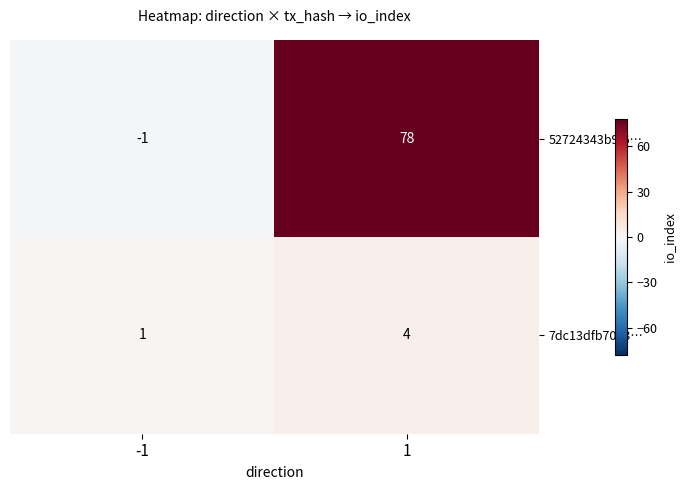

Count the number of categories in the chart.

2